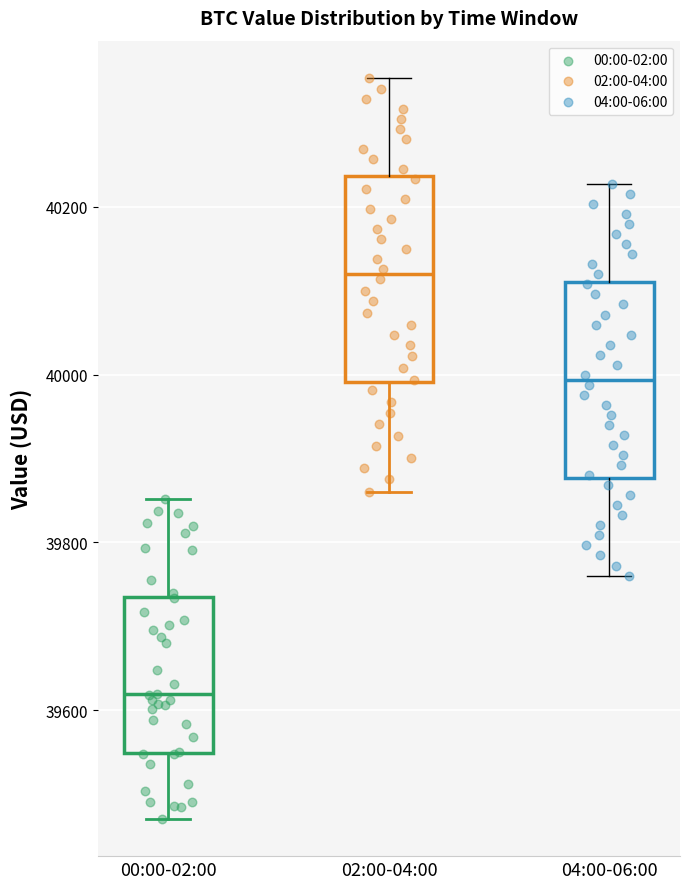

Which box's median line is the lowest?

00:00-02:00